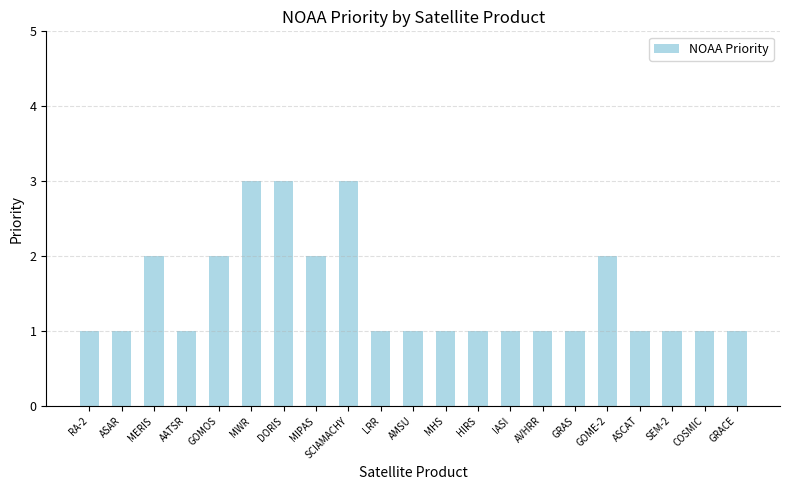

What is the label of the 7th bar from the right?

AVHRR